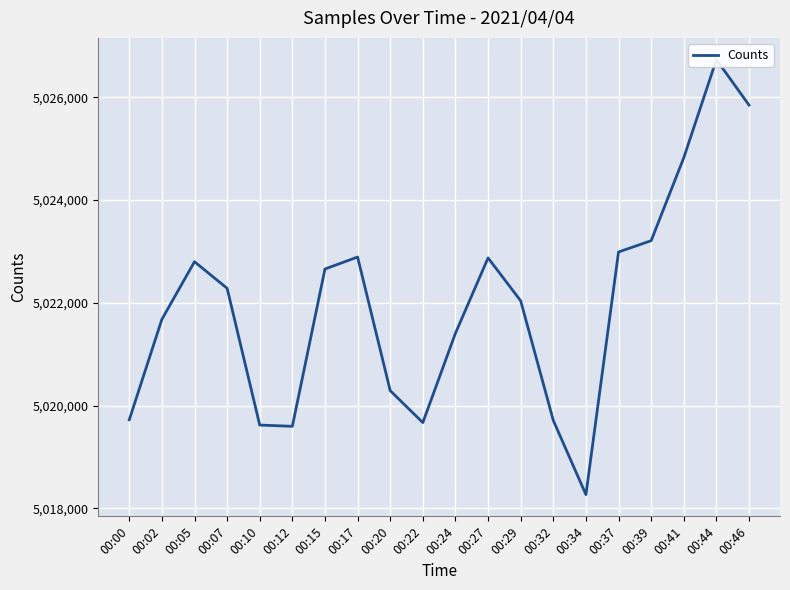

List the labels in order of value, smallest first.

00:34, 00:12, 00:10, 00:22, 00:32, 00:00, 00:20, 00:24, 00:02, 00:29, 00:07, 00:15, 00:05, 00:27, 00:17, 00:37, 00:39, 00:41, 00:46, 00:44